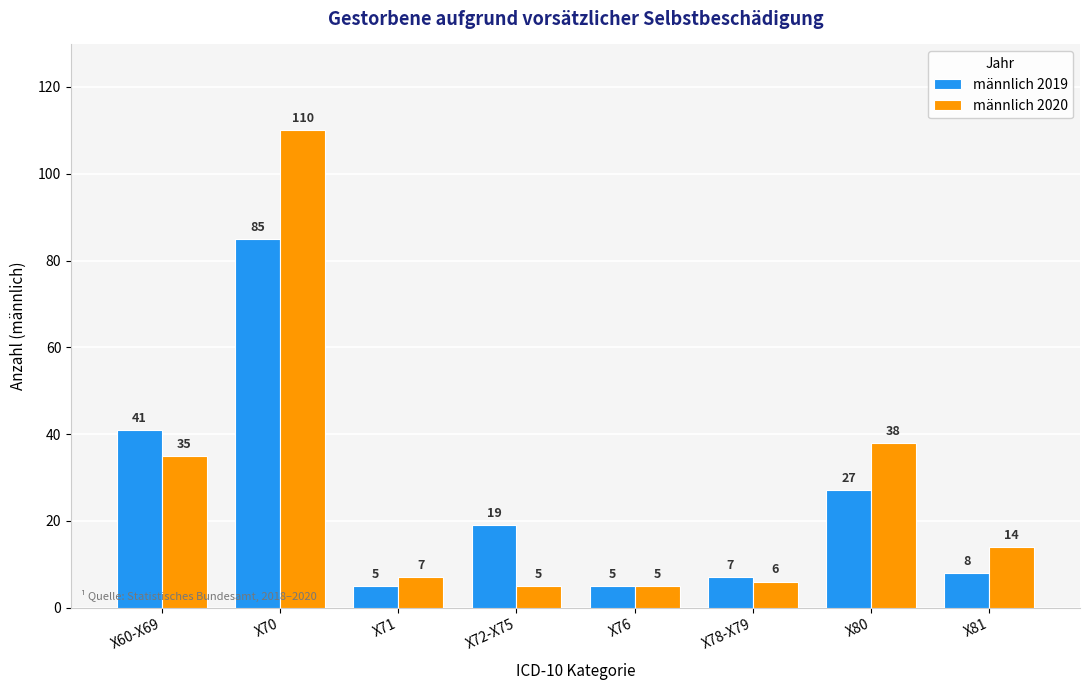

Which series has the largest range (max minus min)?

männlich 2020